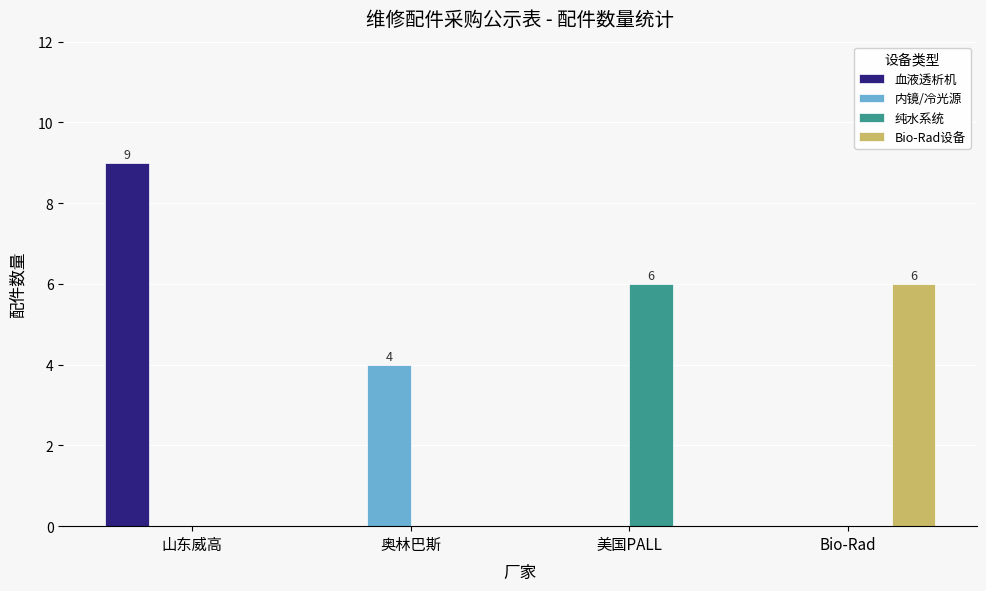

What is the spread (max minus min) of values at 奥林巴斯?

4